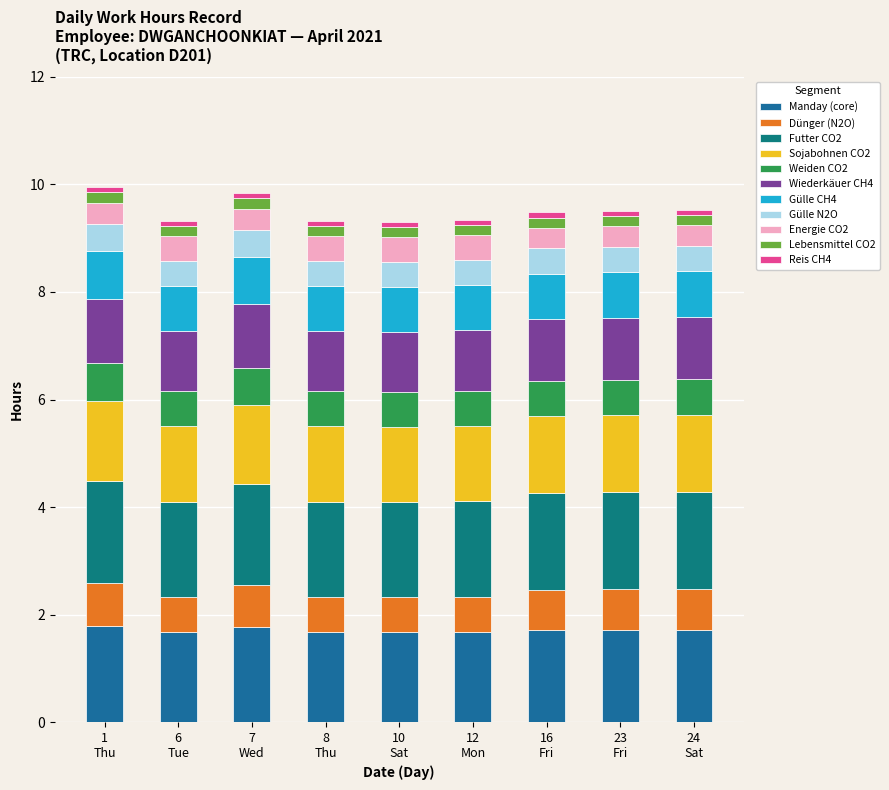

How many bars are there in total?

9